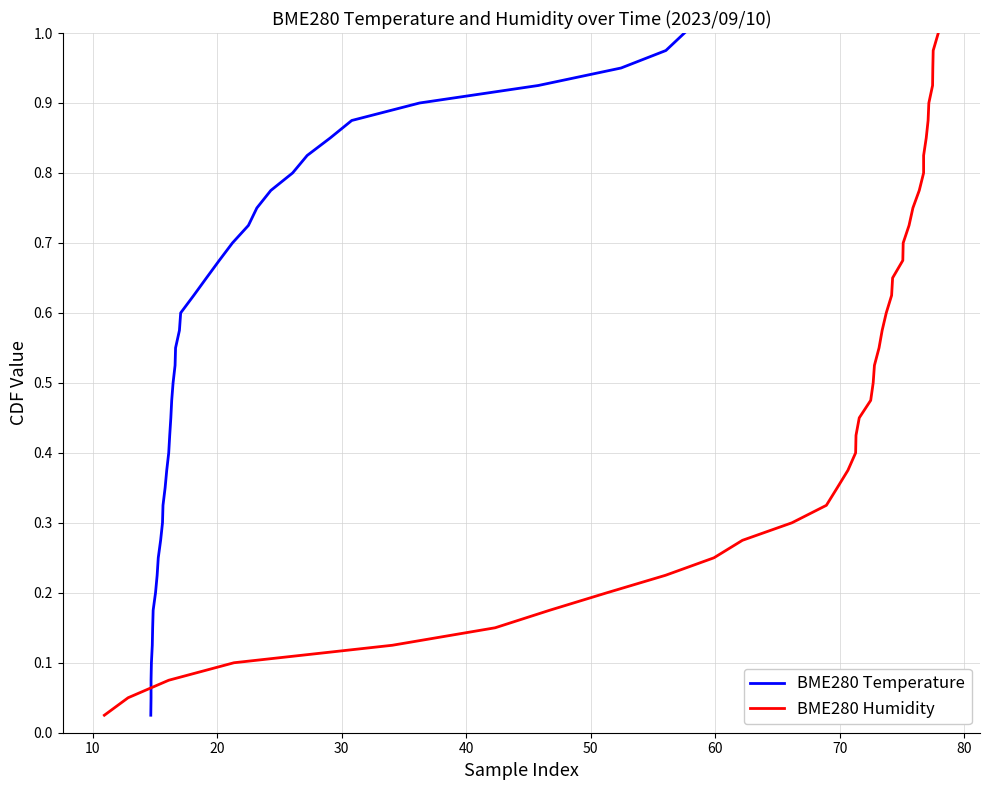

True or false: BME280 Temperature has more than 0 interior local peaks.

False